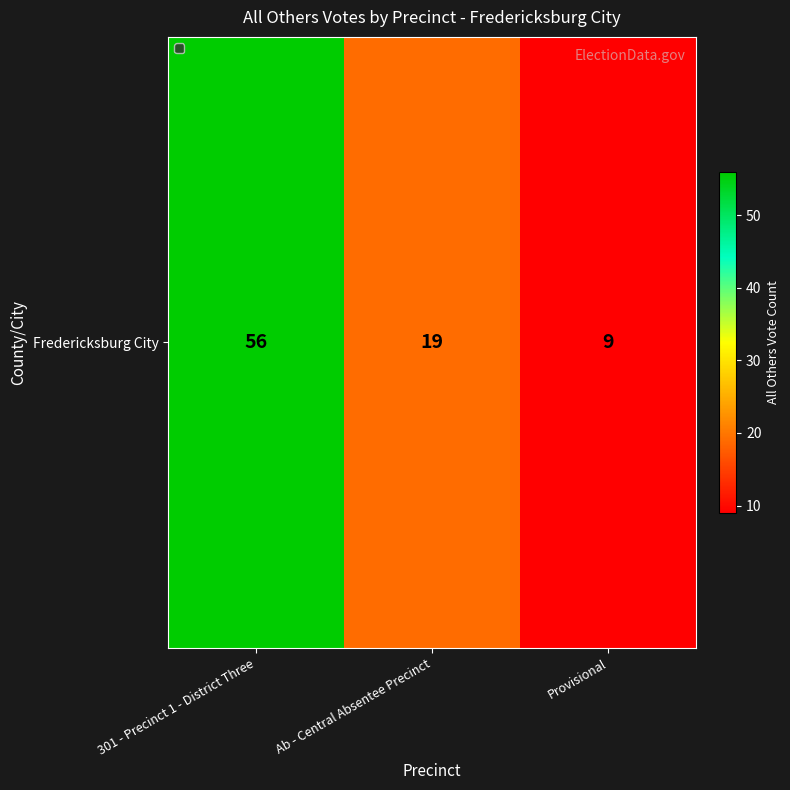

Rank the categories by value from highest to lowest.

301 - Precinct 1 - District Three, Ab - Central Absentee Precinct, Provisional